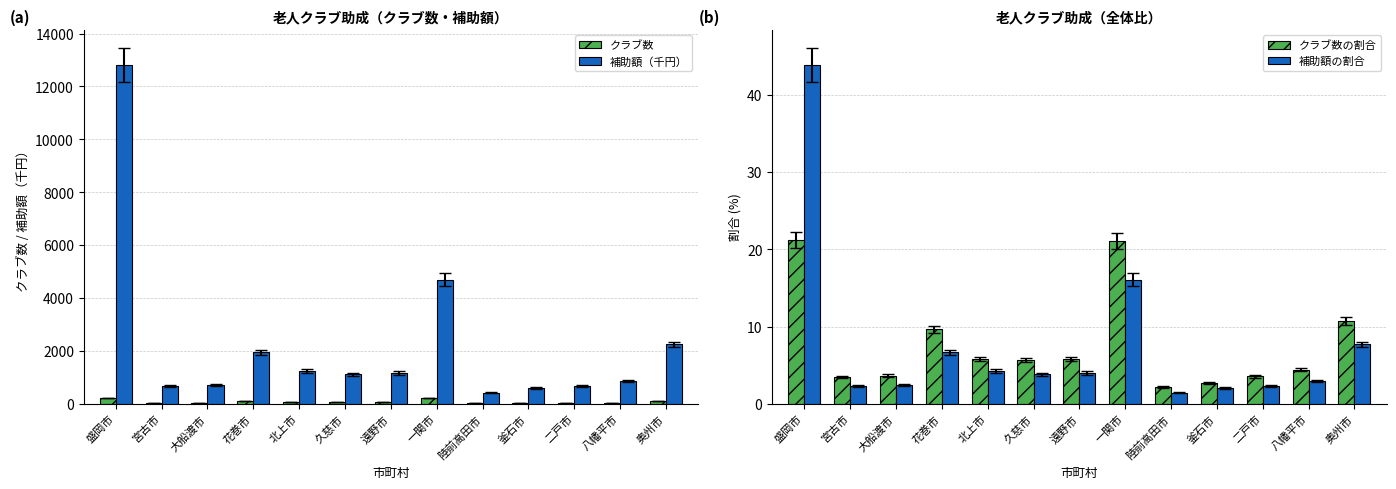

What is the total value across all series at 八幡平市?

917.4